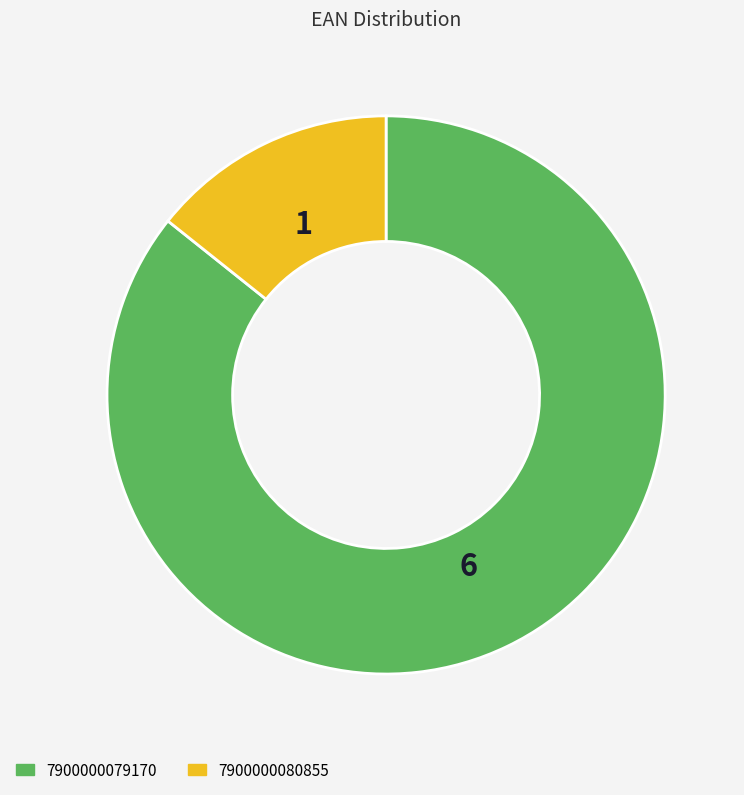

Which category has the smallest portion of the pie?

7900000080855